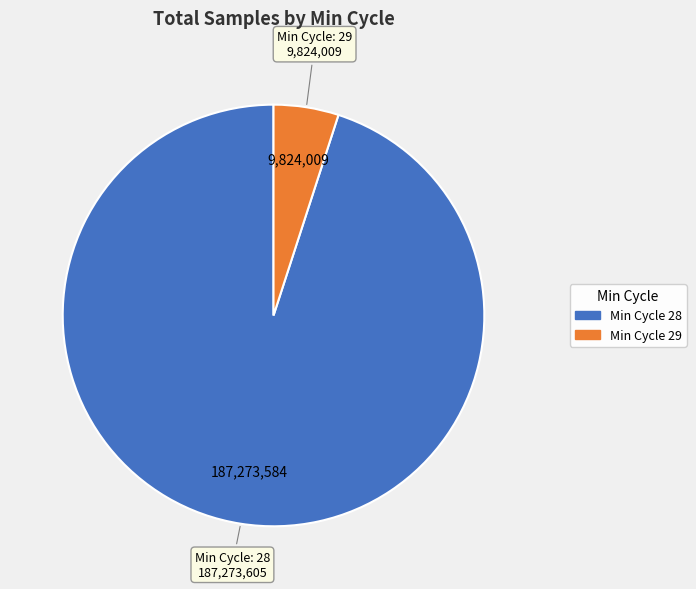

Does any single category account for the majority?

Yes